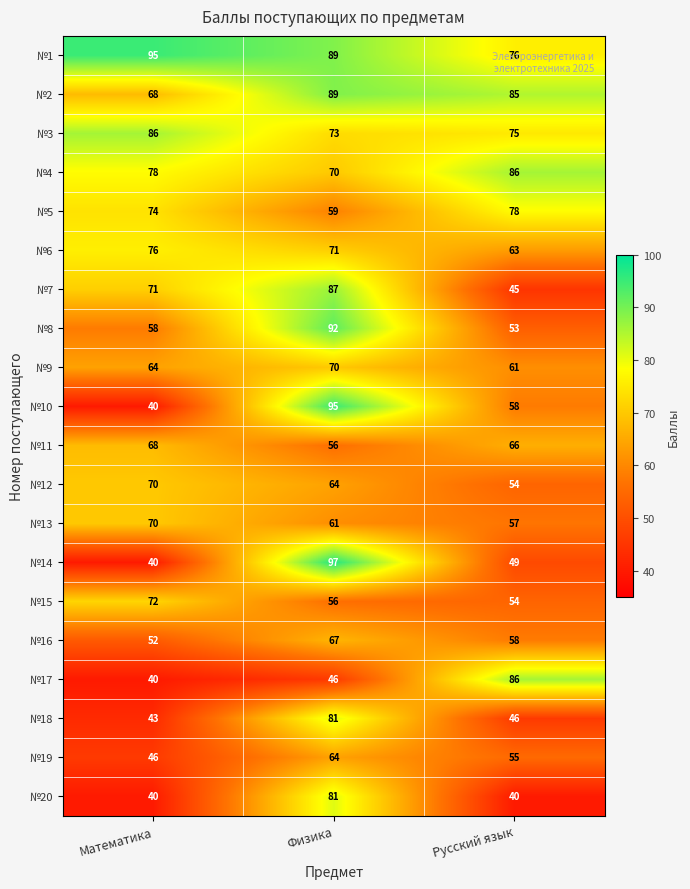

Count the №4 values in the range 70 to 86.

3